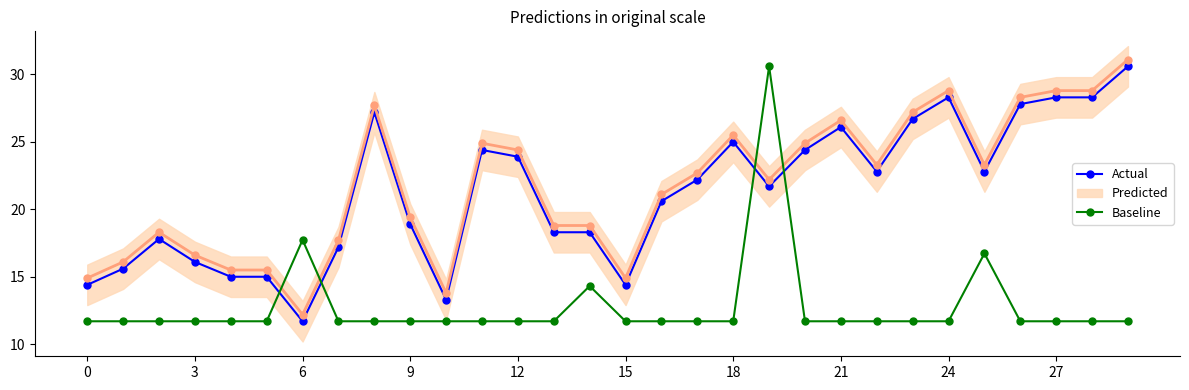

True or false: Actual has a value of 38.5 at 27.

False